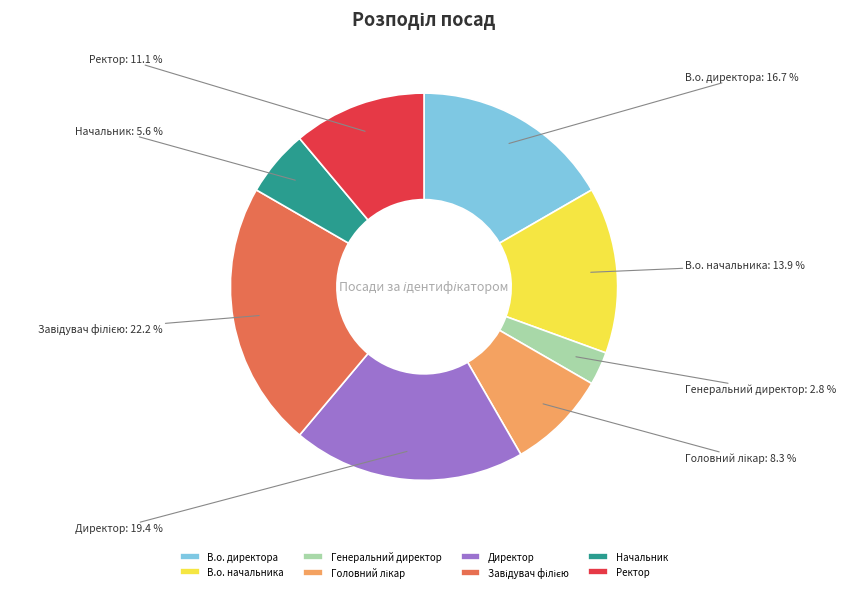

Is Начальник the majority of the pie?

No